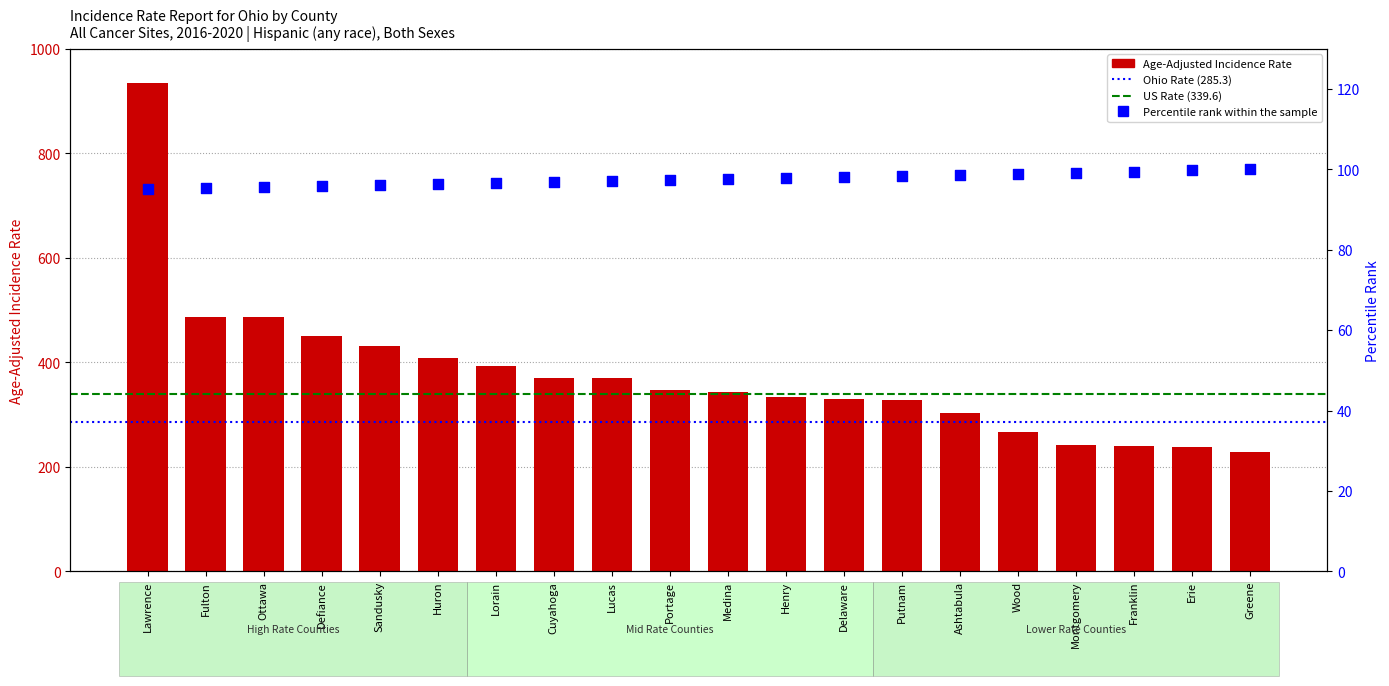

Between Ashtabula and Wood, which is larger?

Ashtabula